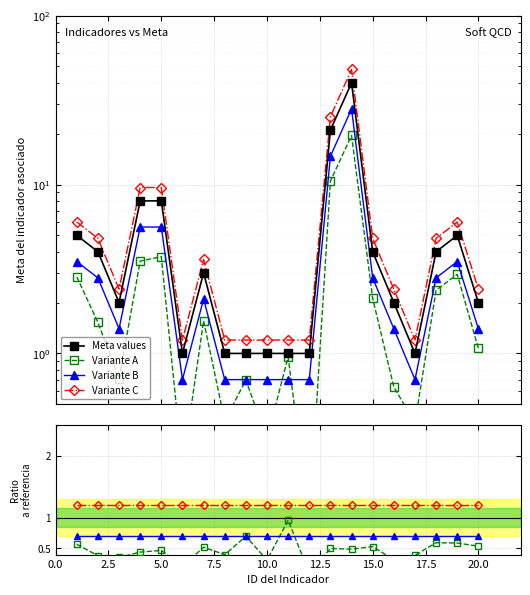

How many interior local peaks (higher than both neighbors) does the data have?

3